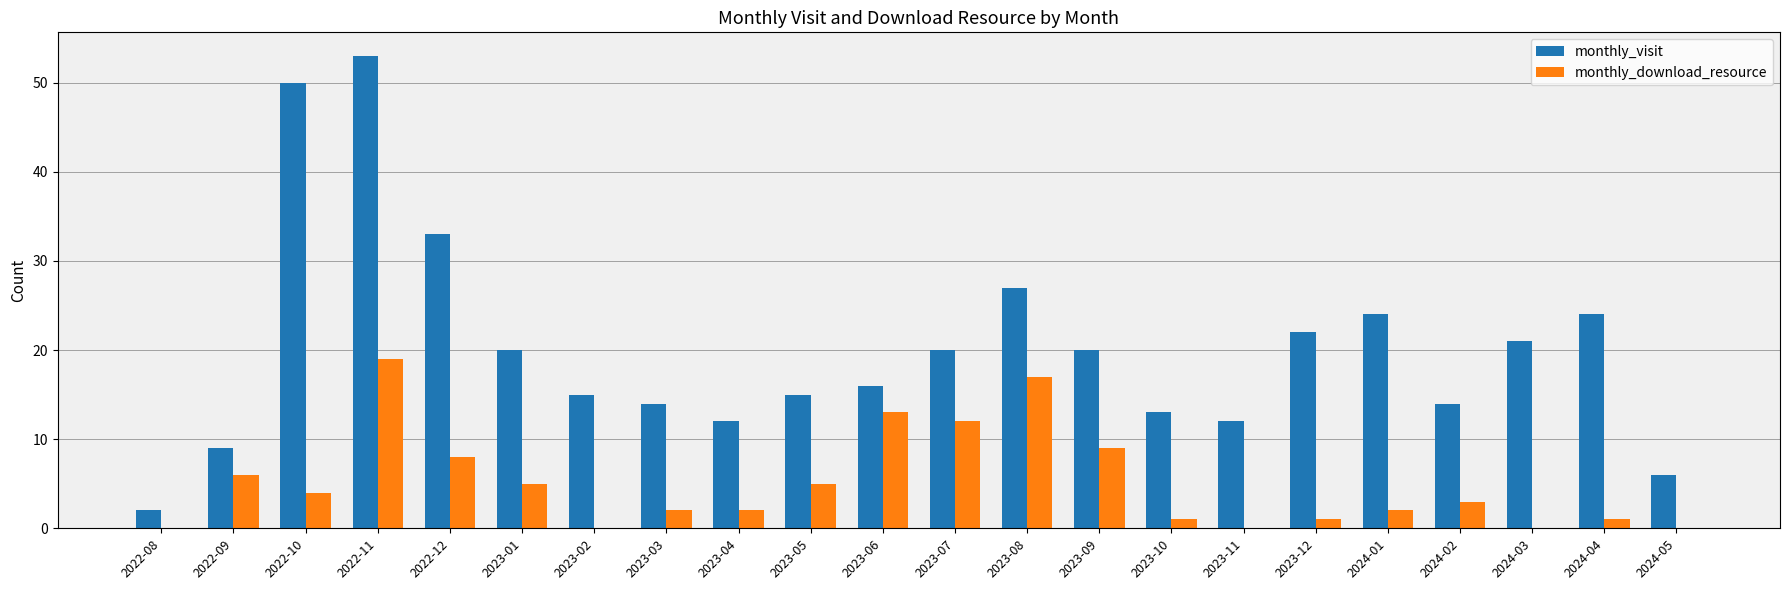

Between 2022-12 and 2023-12, which series saw the biggest shift?

monthly_visit